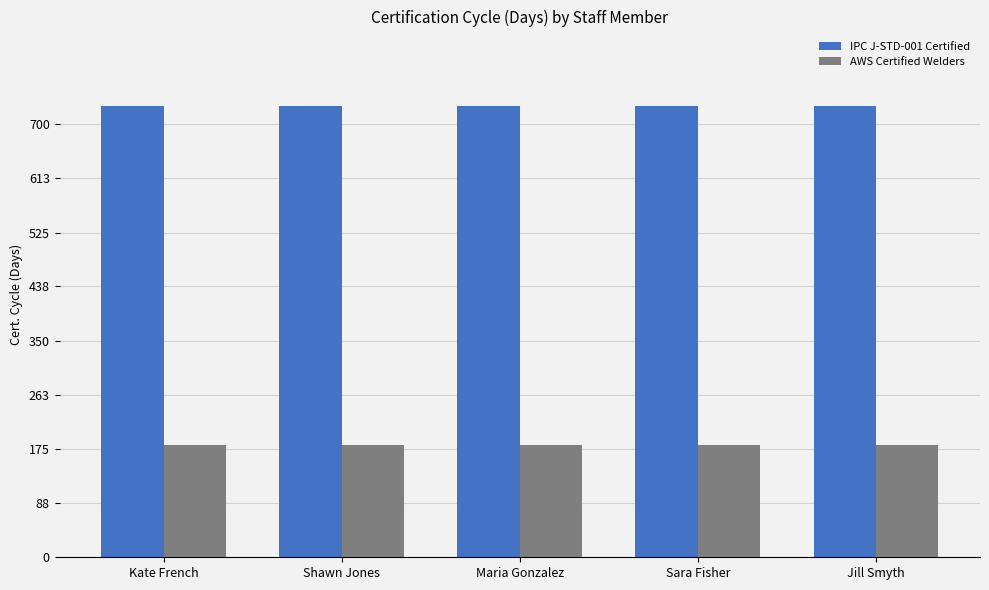

What is the difference between the highest and lowest values at Kate French?

548